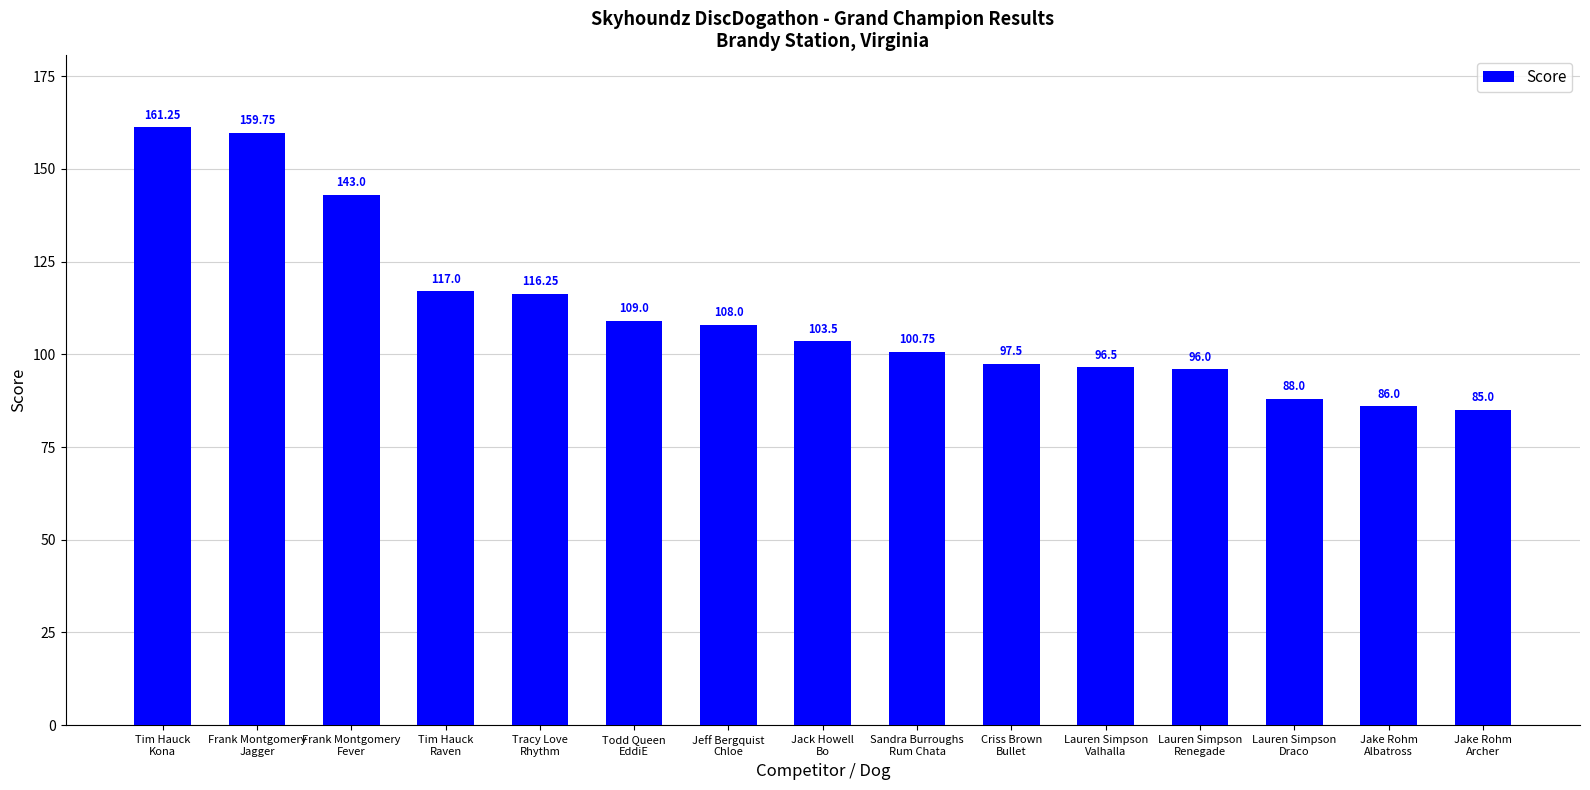

What position from the right is Todd Queen
EddiE?

10